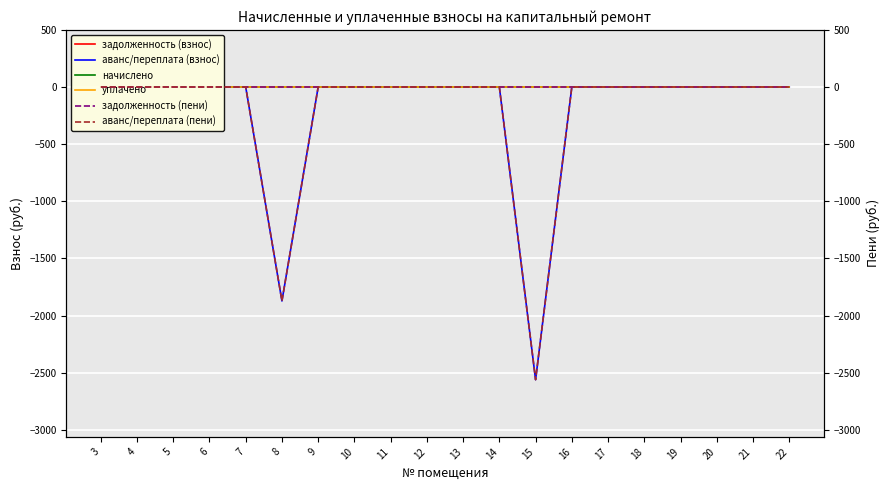

What are all the series names shown in the legend?

задолженность (взнос), аванс/переплата (взнос), начислено, уплачено, задолженность (пени), аванс/переплата (пени)